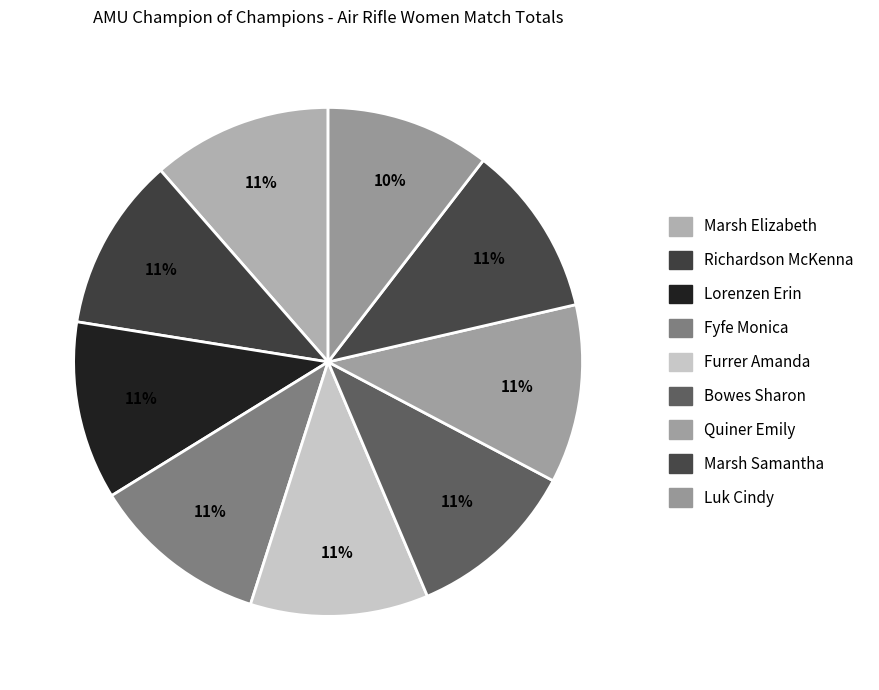

What percentage is NOT represented by Marsh Elizabeth?

88.6%